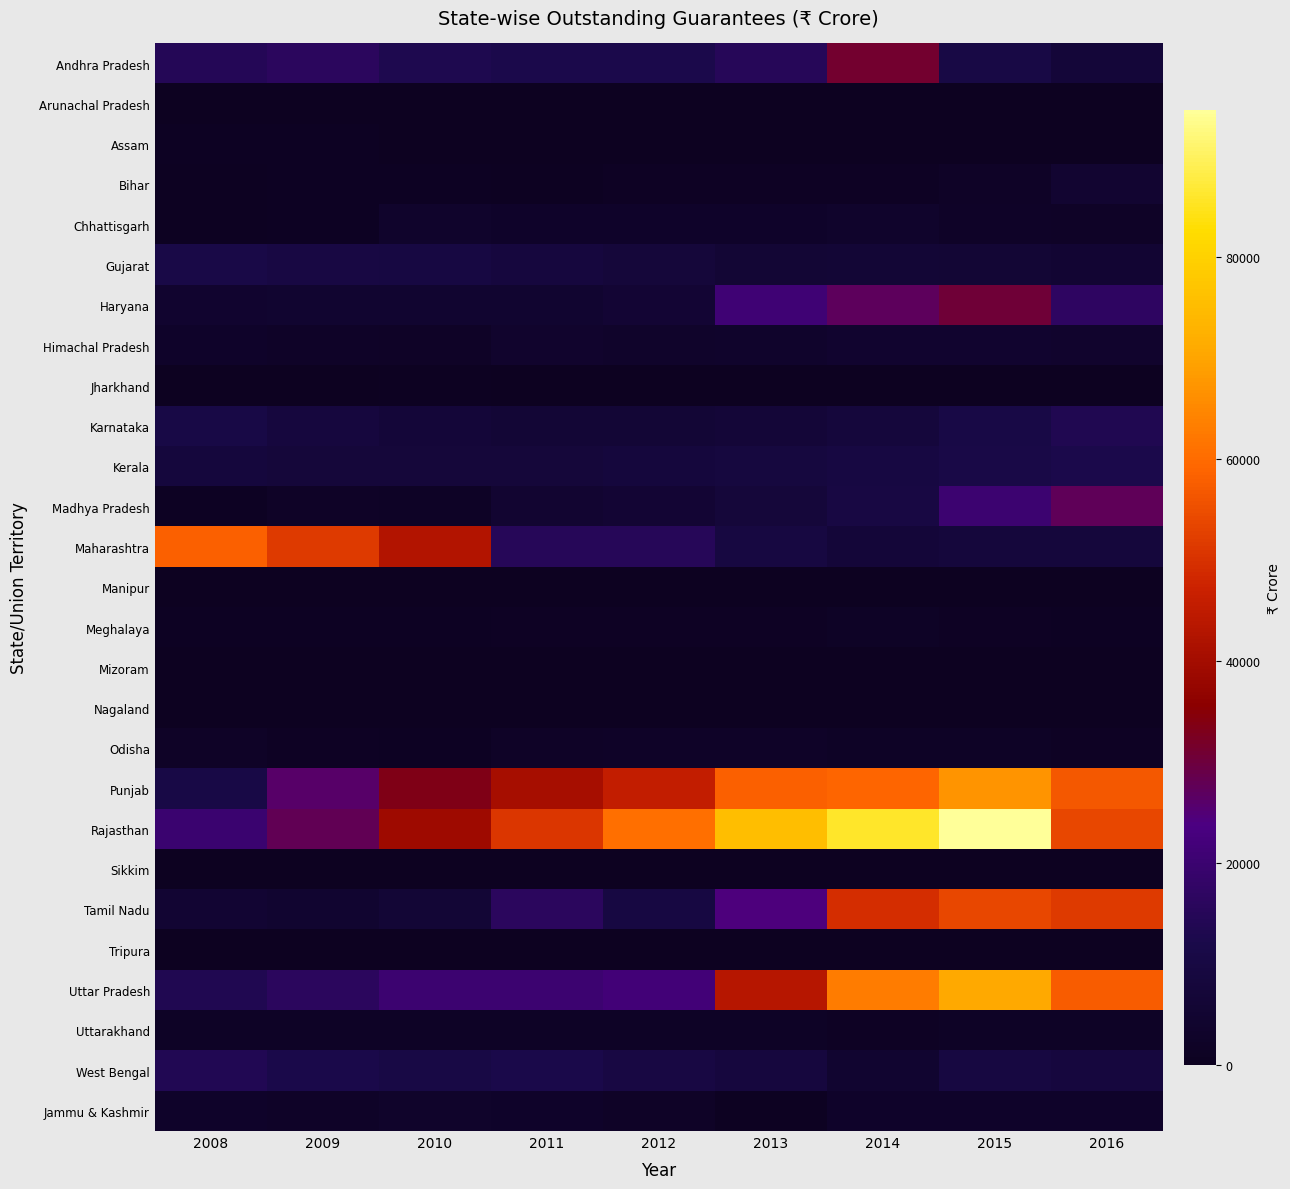

Reading left to right, transcribe all the data shown in this chart.

Andhra Pradesh: 2008=14668.7	2009=15972.6	2010=13135.1	2011=12290.1	2012=12286.2	2013=14856.8	2014=31153.2	2015=10675.3	2016=7058.5
Arunachal Pradesh: 2008=1.0	2009=0.6	2010=0.9	2011=0.0	2012=1.6	2013=1.6	2014=1.6	2015=1.0	2016=1.0
Assam: 2008=951.3	2009=795.9	2010=298.5	2011=0.0	2012=259.0	2013=114.2	2014=89.6	2015=143.1	2016=143.1
Bihar: 2008=556.2	2009=744.2	2010=978.7	2011=632.0	2012=1195.7	2013=1200.8	2014=1201.8	2015=2148.7	2016=4838.6
Chhattisgarh: 2008=480.6	2009=895.2	2010=3371.3	2011=2849.5	2012=2654.1	2013=2694.9	2014=3358.3	2015=2314.5	2016=1988.2
Gujarat: 2008=11317.6	2009=10026.8	2010=9666.8	2011=8660.8	2012=7448.7	2013=6195.0	2014=6549.3	2015=5983.8	2016=5236.2
Haryana: 2008=4401.8	2009=4575.4	2010=4536.0	2011=4527.6	2012=5601.5	2013=20732.8	2014=27306.1	2015=30387.7	2016=16876.3
Himachal Pradesh: 2008=2632.1	2009=2290.8	2010=1949.2	2011=3909.9	2012=3316.4	2013=3353.4	2014=4332.9	2015=4281.3	2016=3714.4
Jharkhand: 2008=0.0	2009=0.0	2010=500.0	2011=0.0	2012=0.0	2013=157.2	2014=157.2	2015=157.2	2016=157.2
Karnataka: 2008=10786.4	2009=8693.0	2010=7203.1	2011=6617.7	2012=6639.5	2013=6687.8	2014=7782.7	2015=11032.8	2016=13324.4
Kerala: 2008=8317.3	2009=7603.3	2010=7495.0	2011=7425.8	2012=8277.4	2013=9099.5	2014=9763.4	2015=11126.9	2016=12438.5
Madhya Pradesh: 2008=855.7	2009=1930.1	2010=1629.6	2011=5110.5	2012=5605.0	2013=7719.5	2014=9977.6	2015=20124.3	2016=27530.4
Maharashtra: 2008=58275.6	2009=51470.6	2010=42683.1	2011=15040.9	2012=15040.9	2013=9245.7	2014=7234.6	2015=7999.5	2016=7807.1
Manipur: 2008=211.0	2009=273.6	2010=194.8	2011=0.0	2012=175.4	2013=191.4	2014=215.3	2015=193.0	2016=339.5
Meghalaya: 2008=750.6	2009=990.3	2010=953.7	2011=1110.8	2012=1293.2	2013=1285.2	2014=1610.6	2015=1173.8	2016=1042.2
Mizoram: 2008=152.6	2009=120.0	2010=102.8	2011=102.8	2012=232.2	2013=223.1	2014=108.4	2015=96.9	2016=100.2
Nagaland: 2008=0.0	2009=0.0	2010=10.9	2011=46.4	2012=65.2	2013=70.2	2014=70.2	2015=70.2	2016=70.2
Odisha: 2008=2168.4	2009=1386.4	2010=1026.9	2011=2066.2	2012=2510.4	2013=2251.2	2014=1705.3	2015=1671.8	2016=1290.3
Punjab: 2008=11014.4	2009=25868.3	2010=33294.8	2011=40332.8	2012=45713.8	2013=58102.1	2014=58802.2	2015=66893.3	2016=56751.6
Rajasthan: 2008=19769.7	2009=27765.5	2010=39068.9	2011=50691.9	2012=60711.1	2013=75546.4	2014=85911.3	2015=94577.8	2016=53620.1
Sikkim: 2008=75.0	2009=75.0	2010=77.6	2011=276.4	2012=164.2	2013=187.7	2014=122.1	2015=112.1	2016=89.2
Tamil Nadu: 2008=5409.9	2009=4632.6	2010=6296.8	2011=15954.8	2012=9751.3	2013=24070.5	2014=49499.3	2015=53697.6	2016=51585.7
Tripura: 2008=35.6	2009=29.5	2010=29.5	2011=35.6	2012=115.7	2013=193.3	2014=187.8	2015=241.5	2016=287.8
Uttar Pradesh: 2008=13360.0	2009=16084.0	2010=20038.1	2011=20162.0	2012=21752.0	2013=43336.7	2014=62822.3	2015=70739.6	2016=57618.4
Uttarakhand: 2008=1676.6	2009=1801.6	2010=1511.0	2011=1511.0	2012=1739.4	2013=1570.1	2014=1474.6	2015=1831.9	2016=1743.3
West Bengal: 2008=13680.0	2009=12016.5	2010=10394.3	2011=11984.3	2012=10221.1	2013=8846.1	2014=4645.4	2015=9386.0	2016=8857.6
Jammu & Kashmir: 2008=2806.6	2009=2536.8	2010=3036.9	2011=2708.1	2012=2098.3	2013=610.7	2014=2714.4	2015=2859.6	2016=2826.9